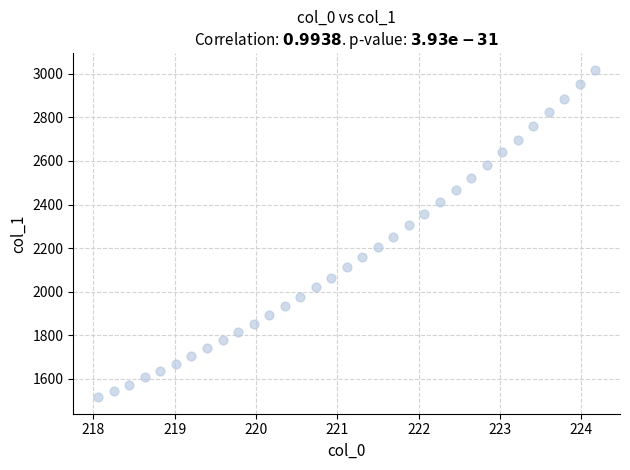

What is the range of Y values (max minus min)?

1503.2